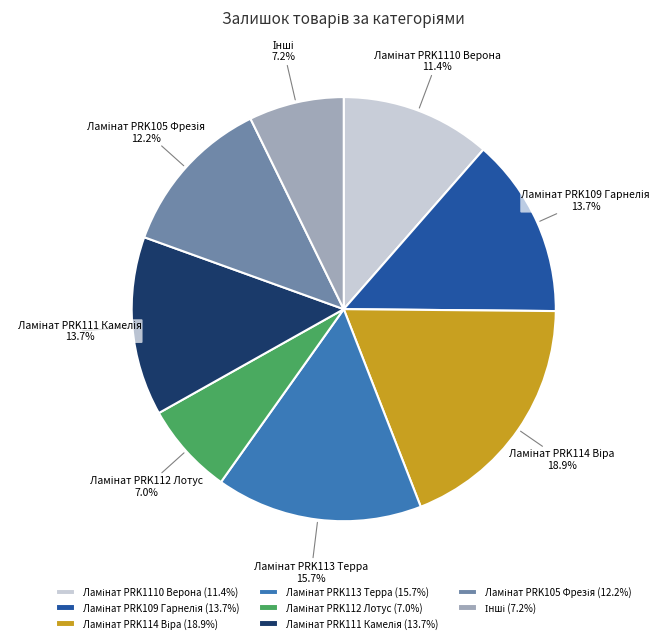

Does any single category account for the majority?

No